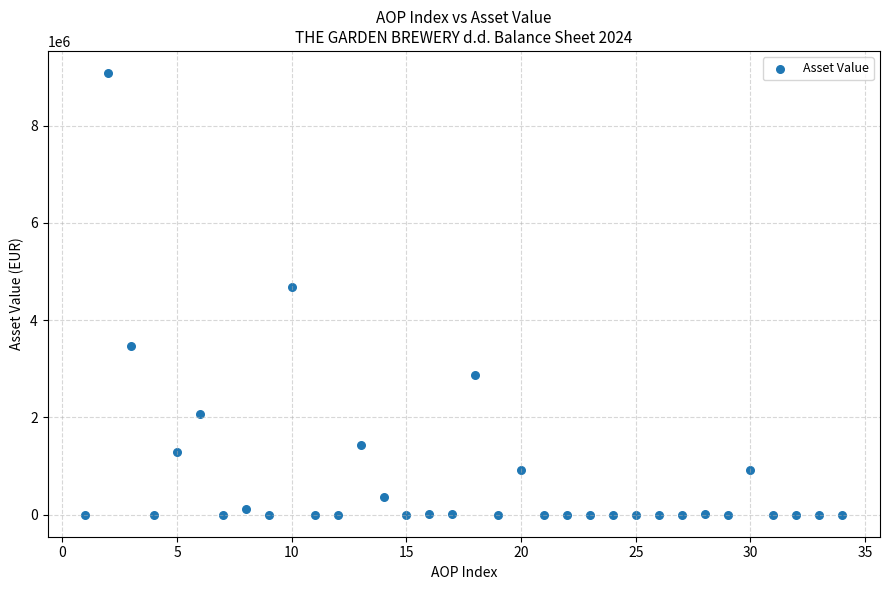

What Y value in the scatter plot is closest to 4542821?

4682486